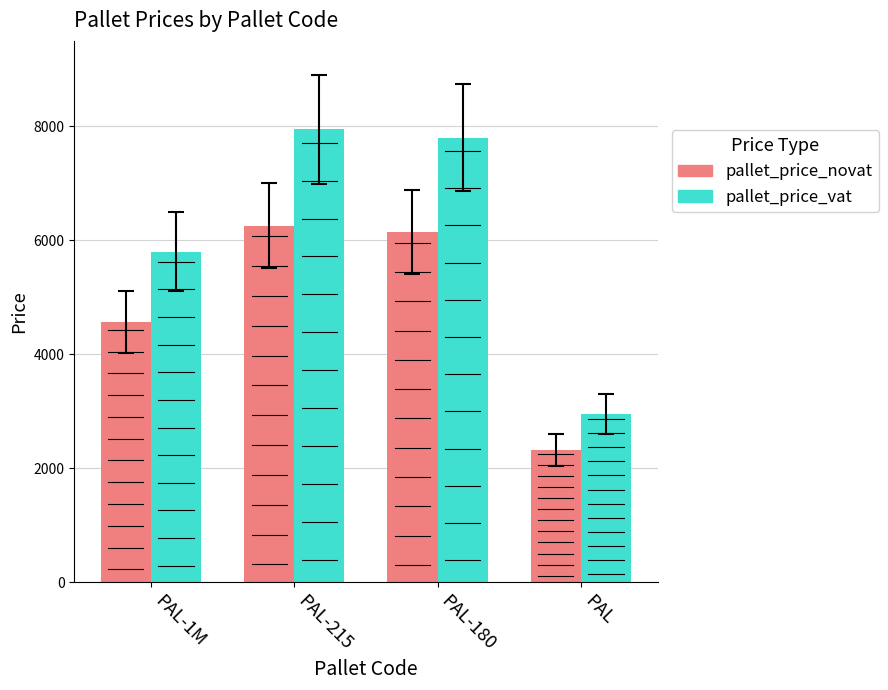

What is the sum of all pallet_price_vat values?

24500.0